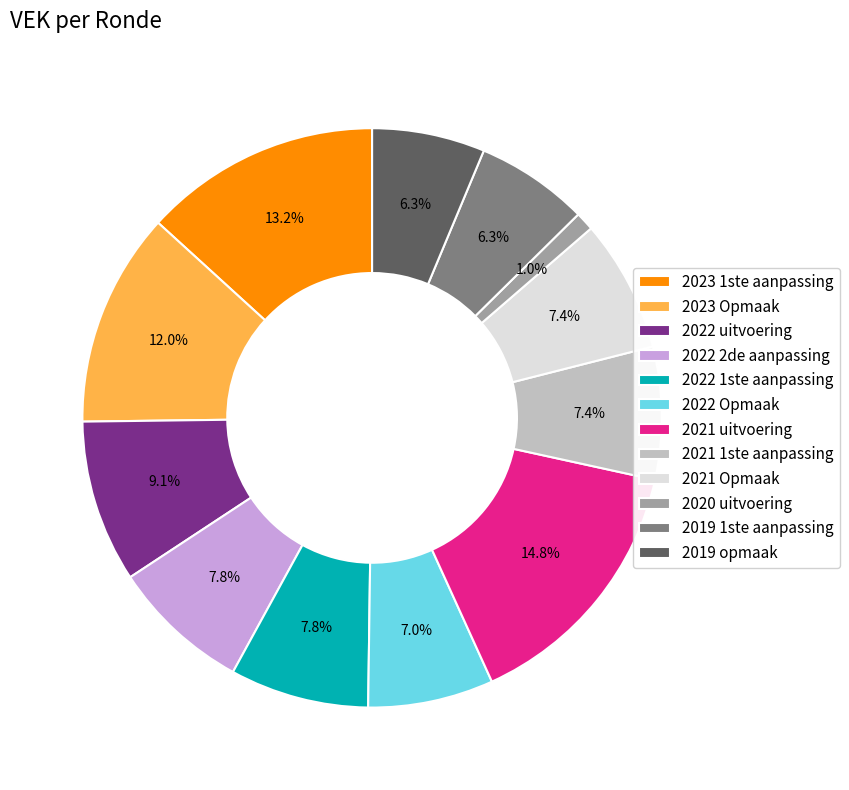

Which slice is the smallest?

2020 uitvoering